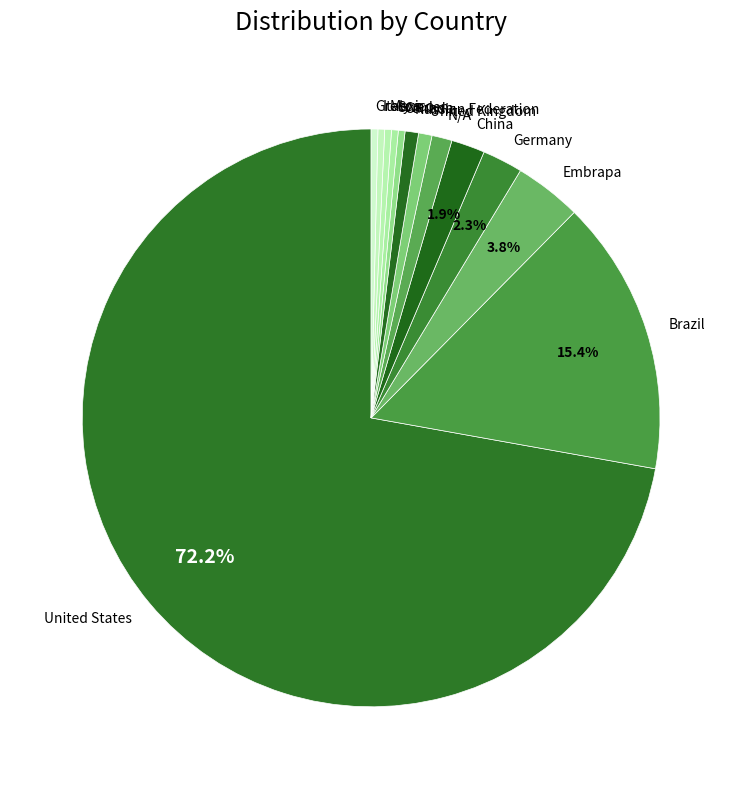

What portion of the pie excludes China?

98.1%